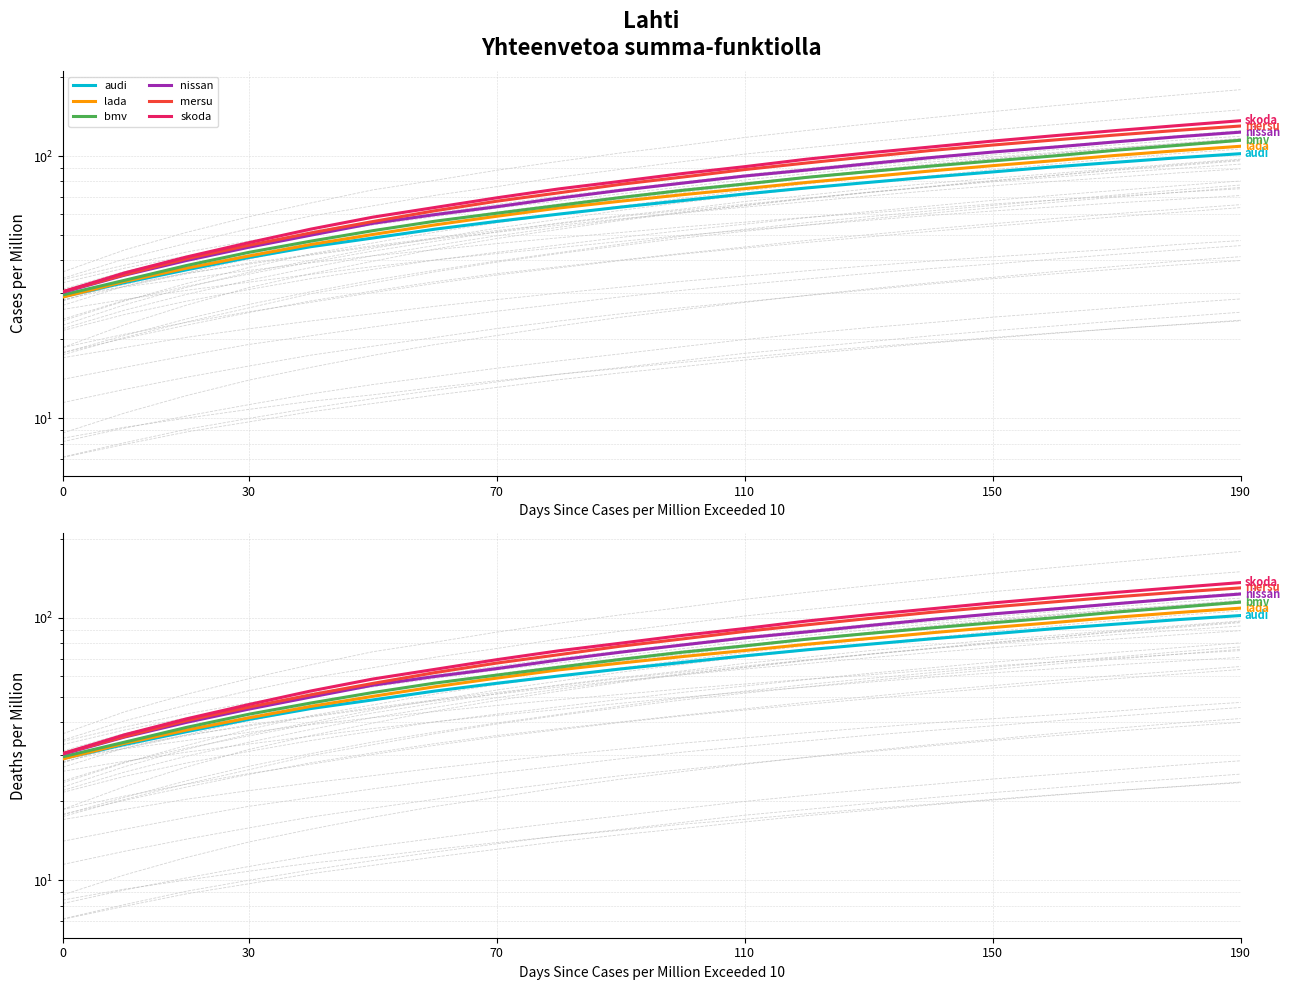

What is the label of the 11th point from the left?

10